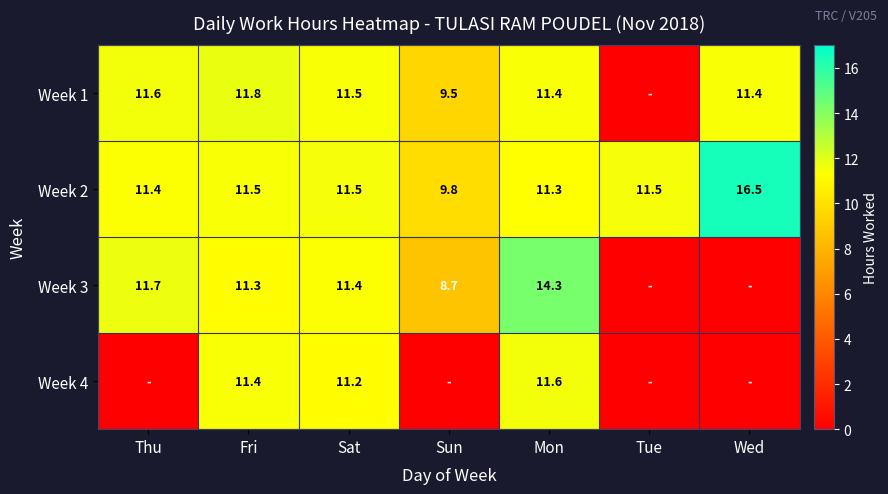

What is the difference between the highest and lowest values at Tue?

11.5